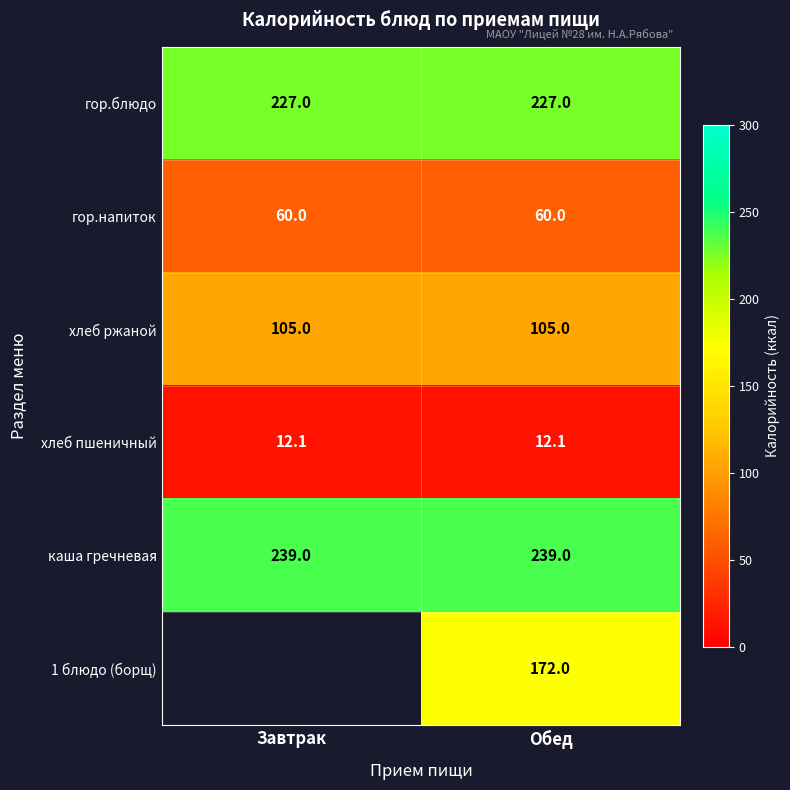

What is the maximum value for гор.напиток?

60.0